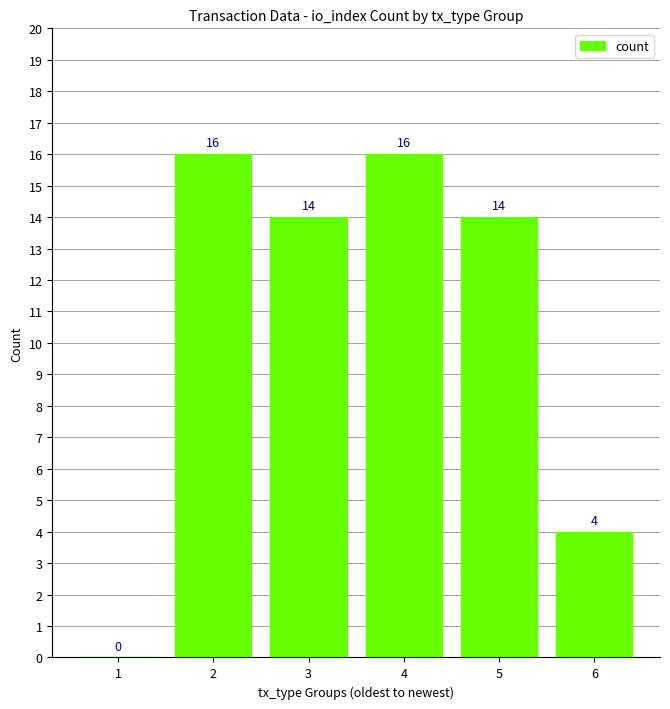

What is the sum of the values at 6 and 5?

18